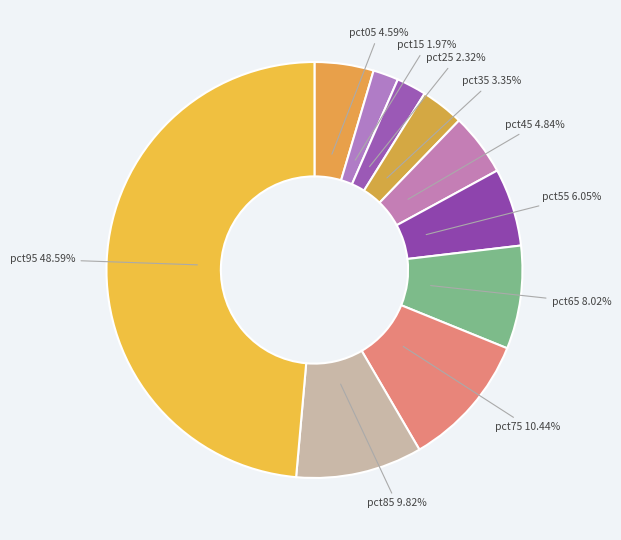

Count the number of slices in the pie.

10